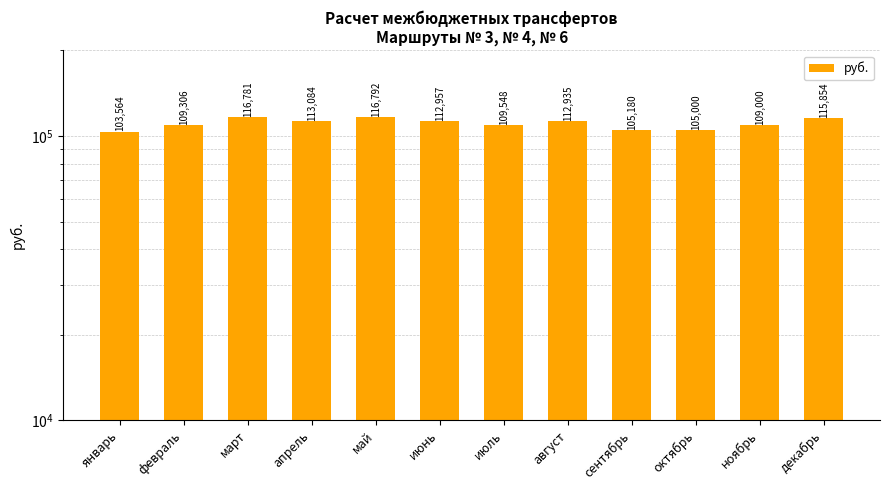

The chart shows a value of 103563.7 at январь. True or false?

True